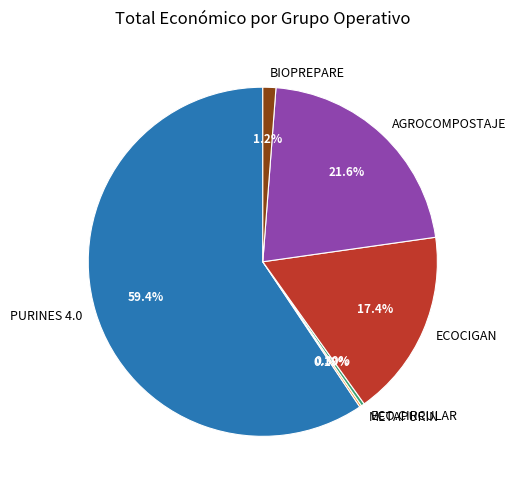

What is the total percentage of ECOCIGAN and BIOPREPARE?

18.6%